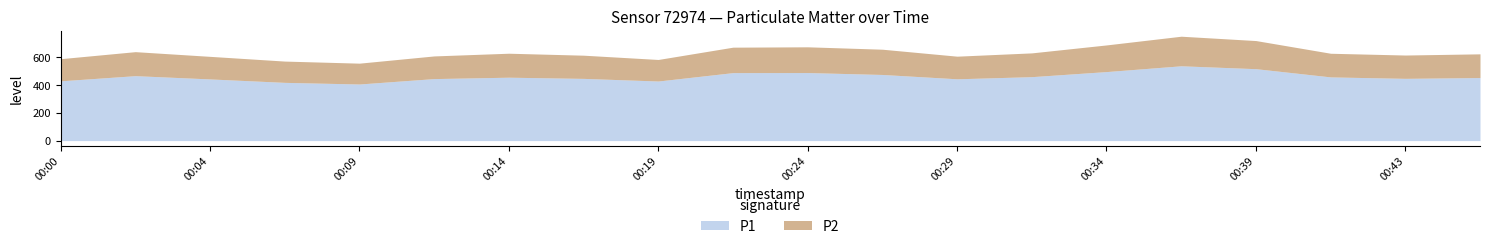

The value of P2 at 00:26 is 182.3. True or false?

True